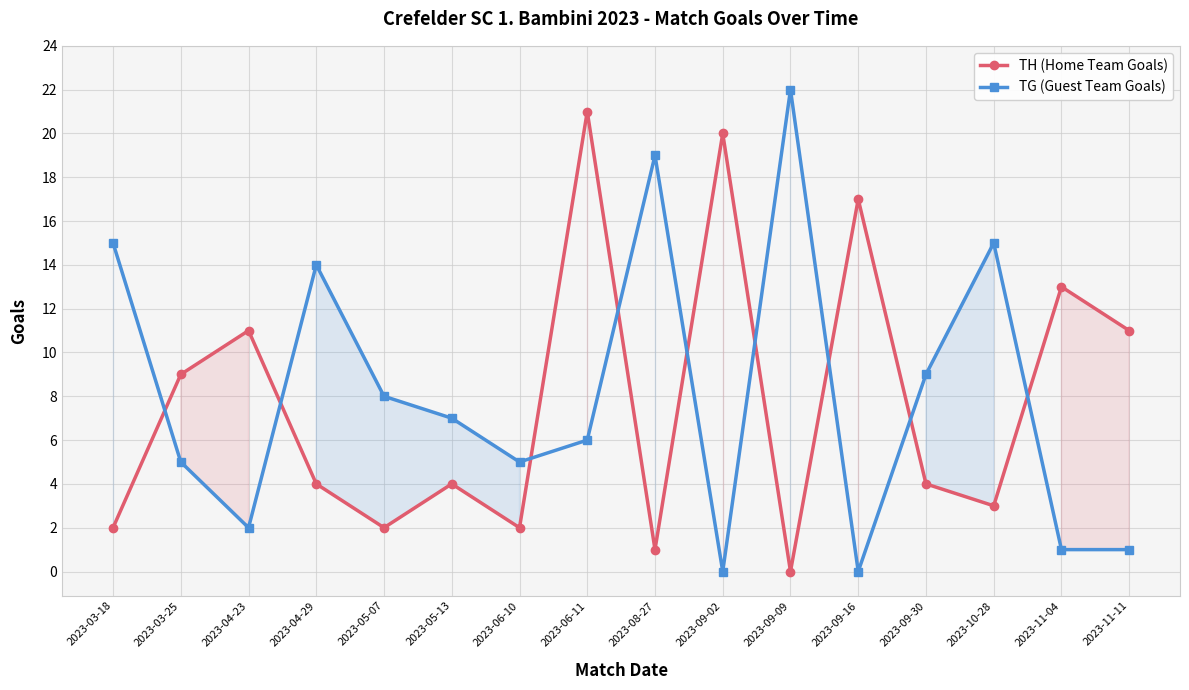

Which series has the largest range (max minus min)?

TG (Guest Team Goals)